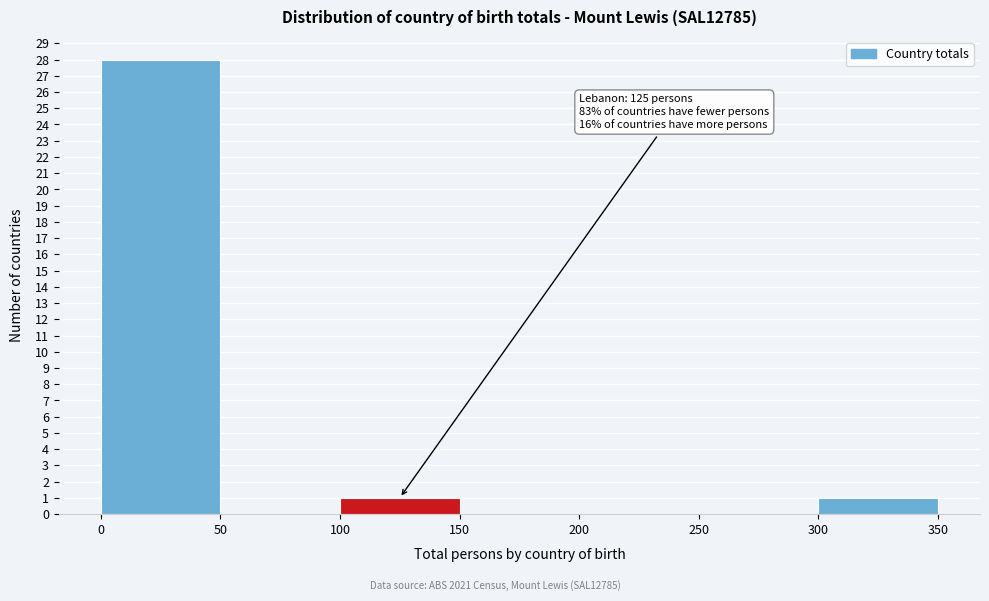

Over which range of the x-axis is the bar tallest?

0 to 50